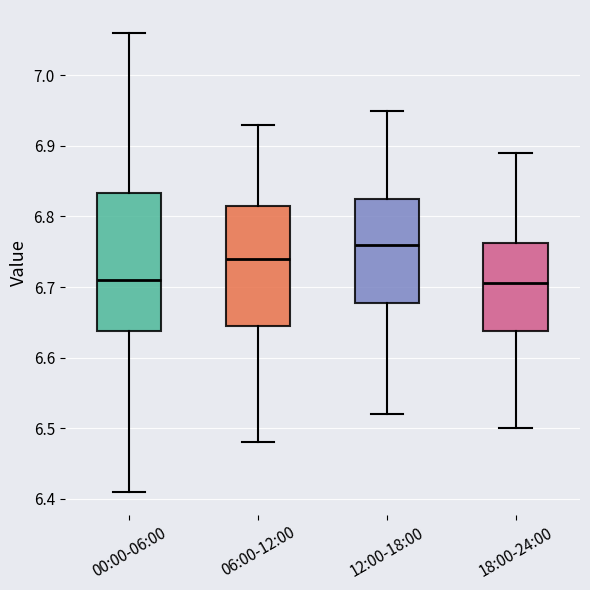

Comparing the boxes themselves (not the whiskers), which one is the tallest?

00:00-06:00